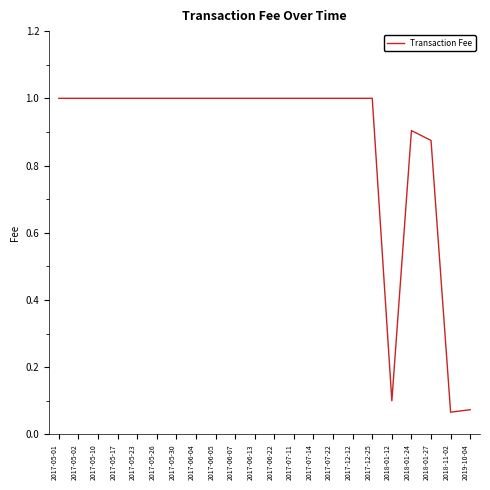

Approximately how many times larger is the value at 2017-07-22 compared to 2017-05-02?

1.0